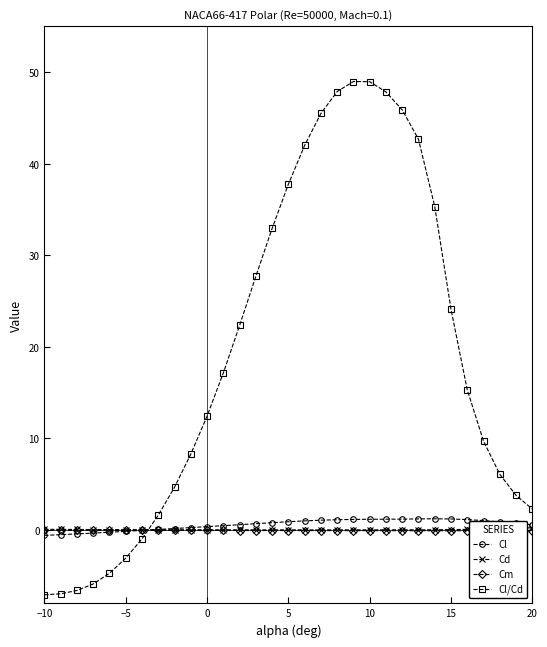

Which series has the largest range (max minus min)?

Cl/Cd